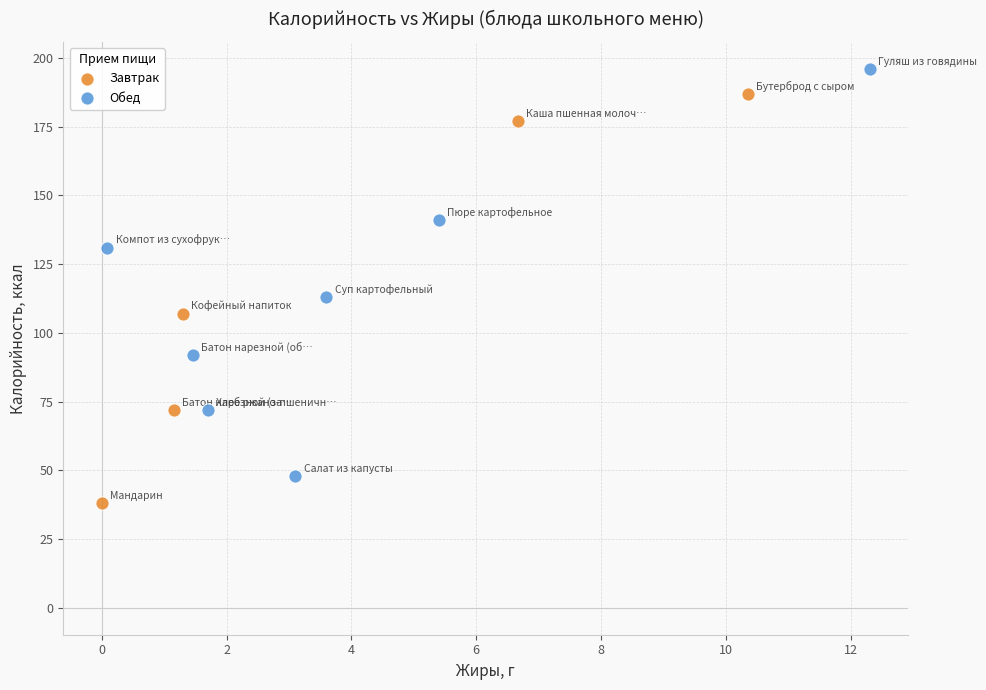

Which series contains the highest Y value?

Обед